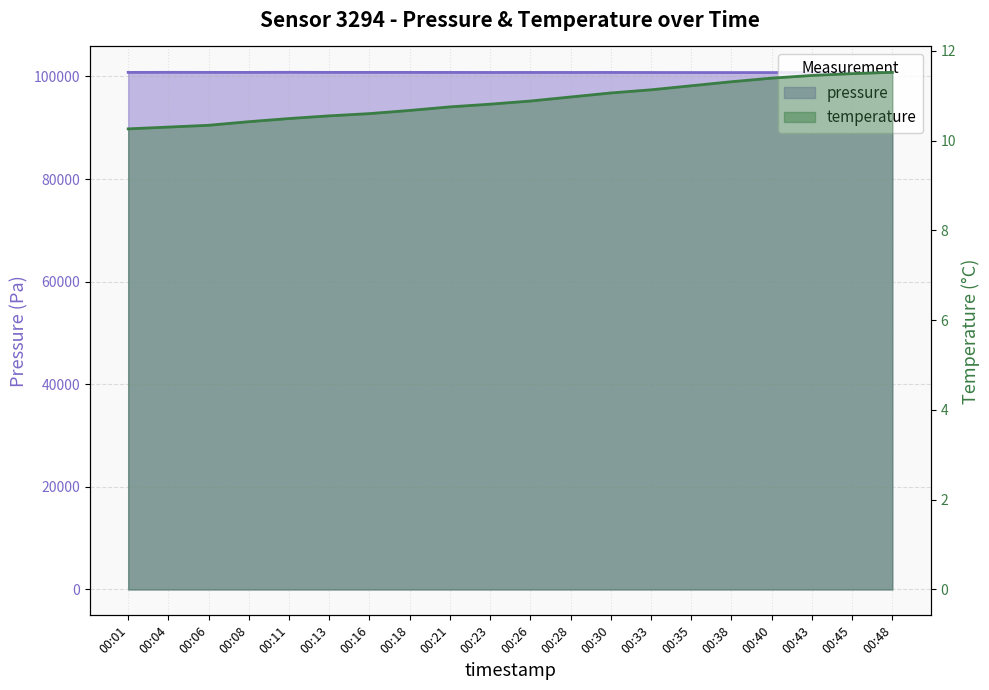

How many values in the pressure series are below 100775?

10